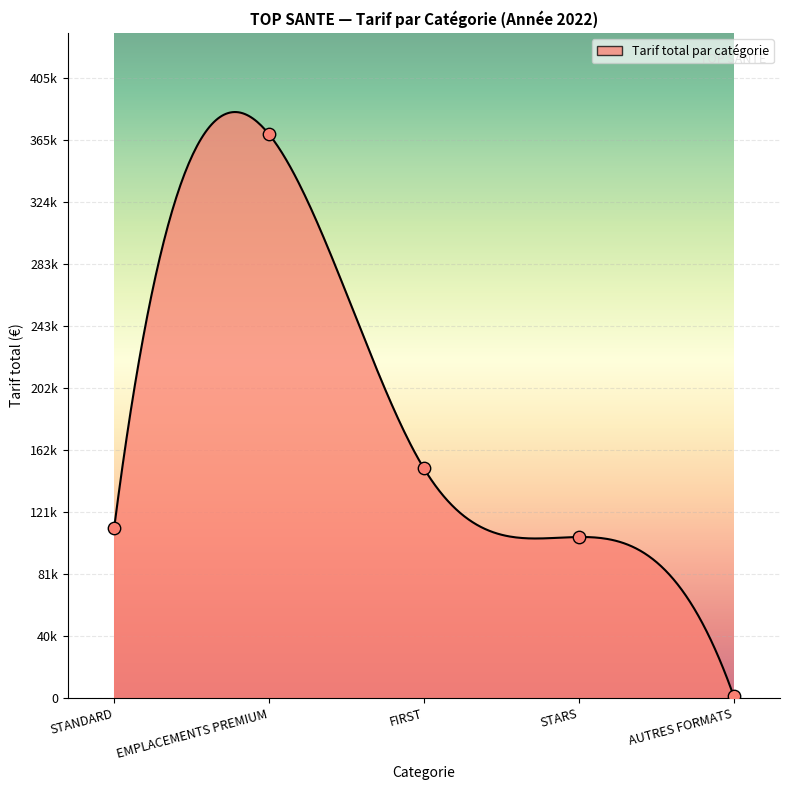

Between STARS and EMPLACEMENTS PREMIUM, which is larger?

EMPLACEMENTS PREMIUM